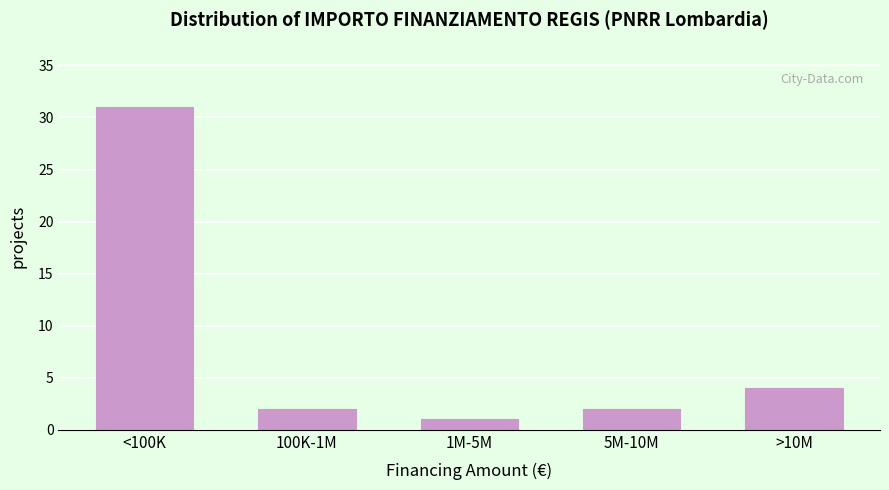

Reading right to left, extract all data points from this chart.

4	2	1	2	31